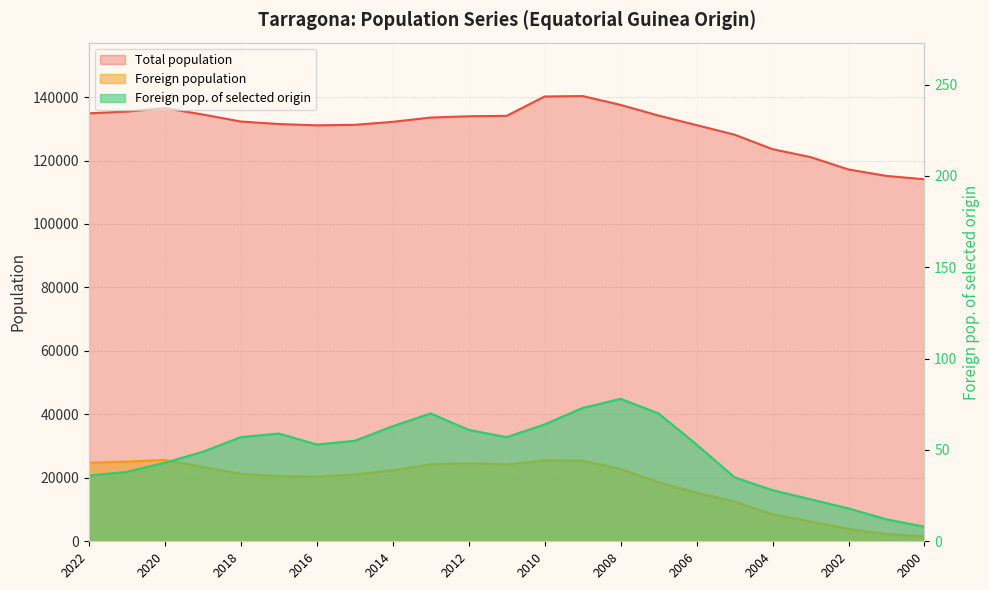

How many data points in Foreign population are above 21250?

11